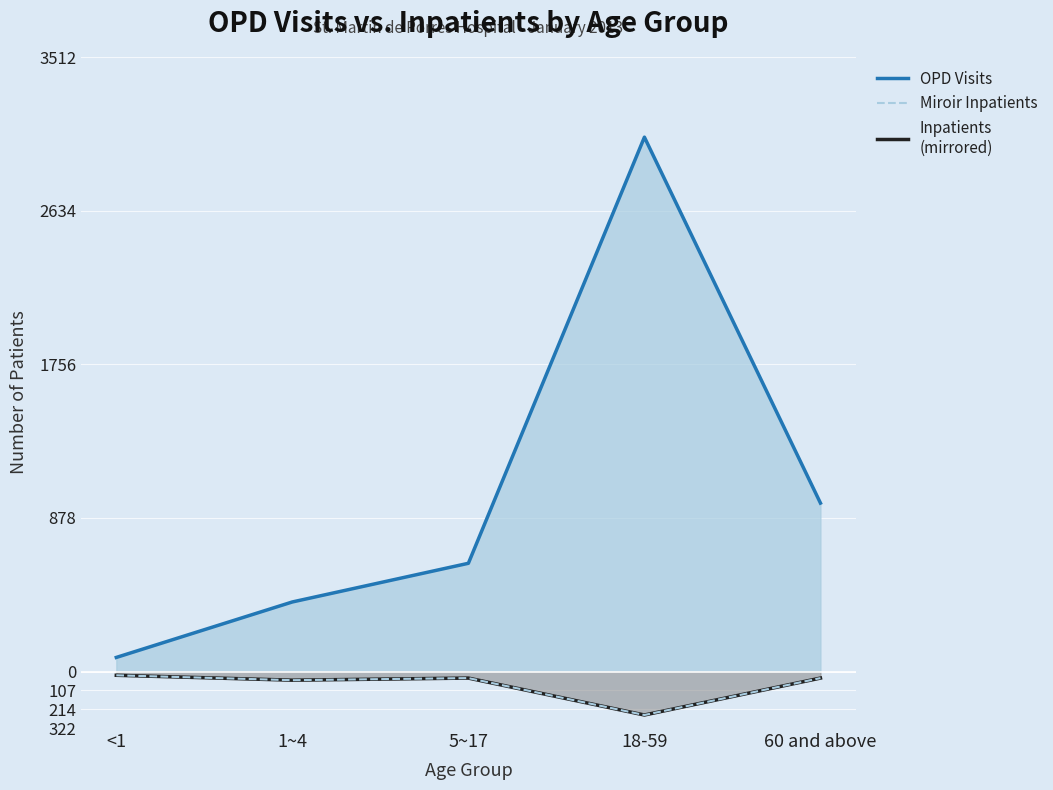

Rank the series at 18-59 from lowest to highest value.

Inpatients line, Miroir Inpatients, OPD Visits line